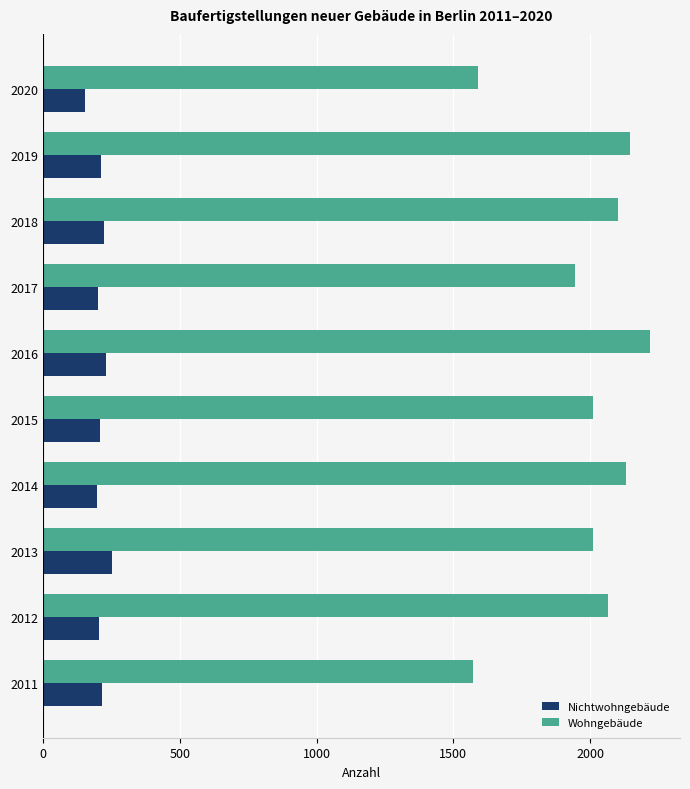

At which label is Wohngebäude closest to 1894?

2017